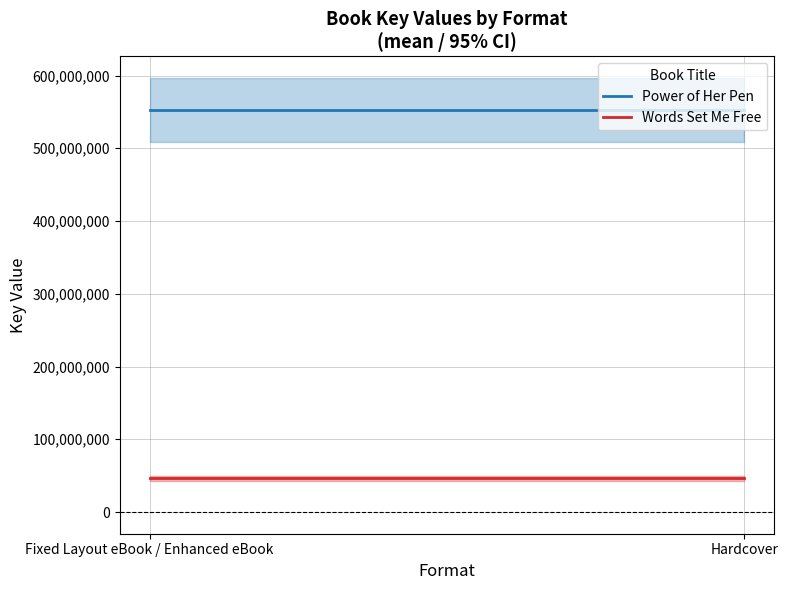

How many series are shown in this chart?

2